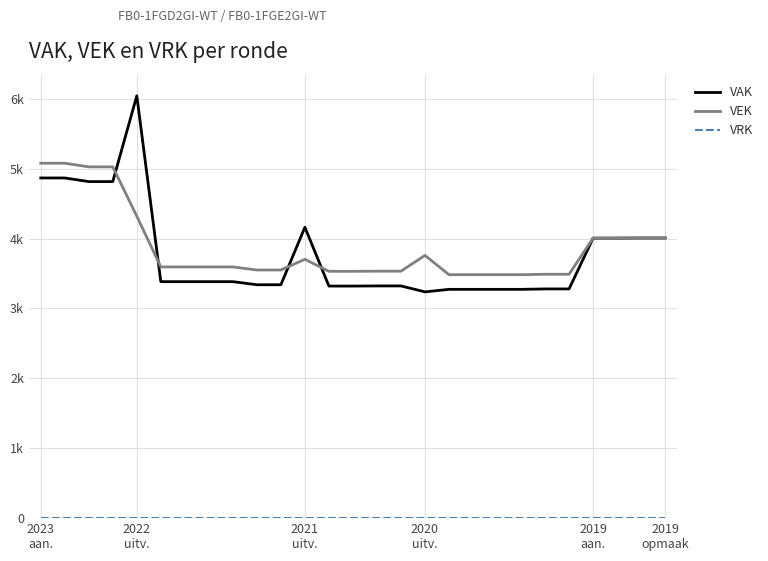

What is the label of the 21st point from the left?

20